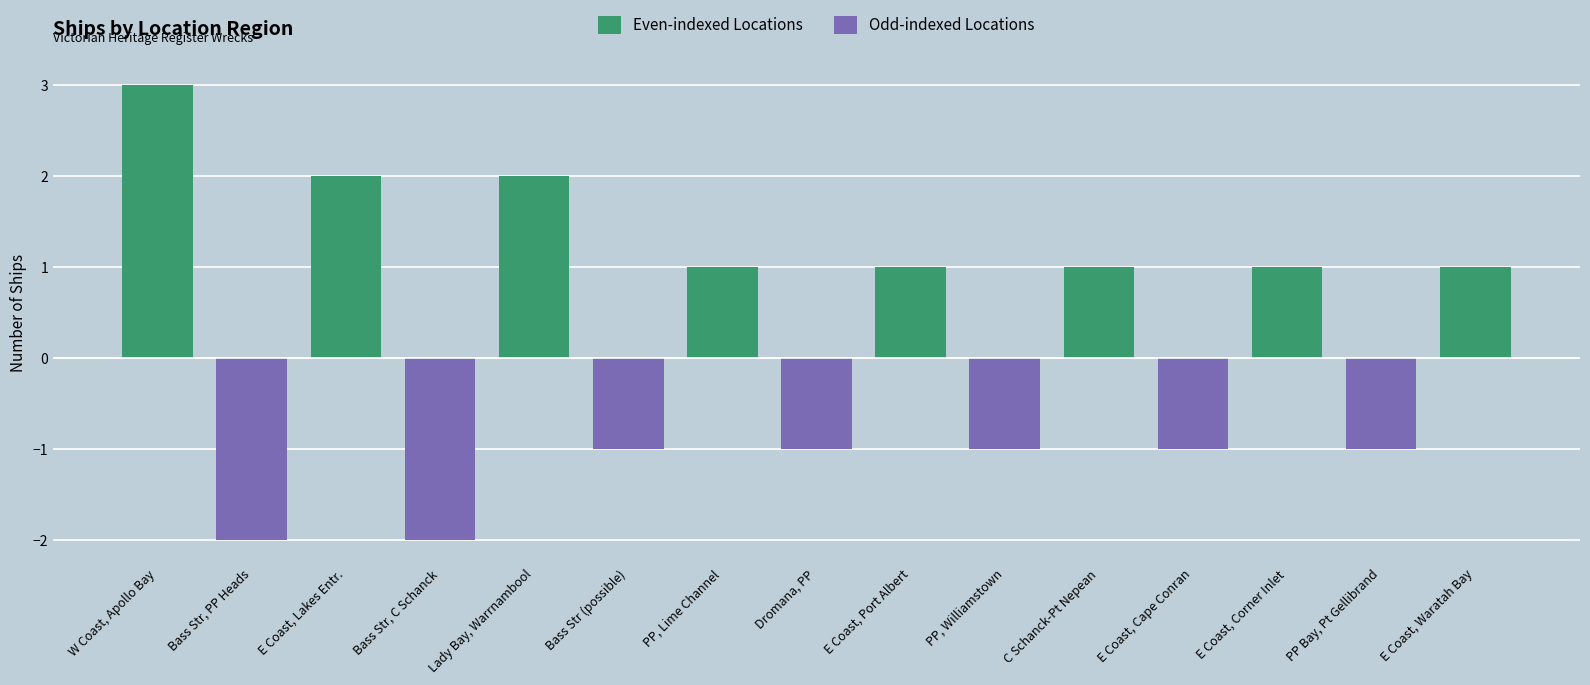

What is the difference between the highest and lowest values at PP, Williamstown?

1